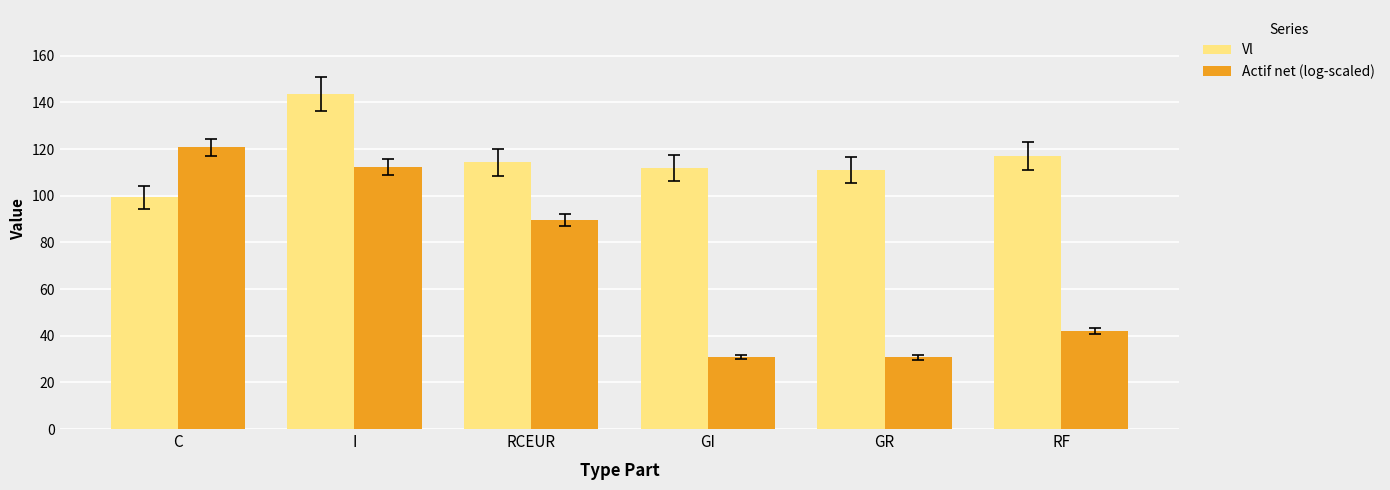

Rank the series at I from lowest to highest value.

Actif net (log-scaled), Vl